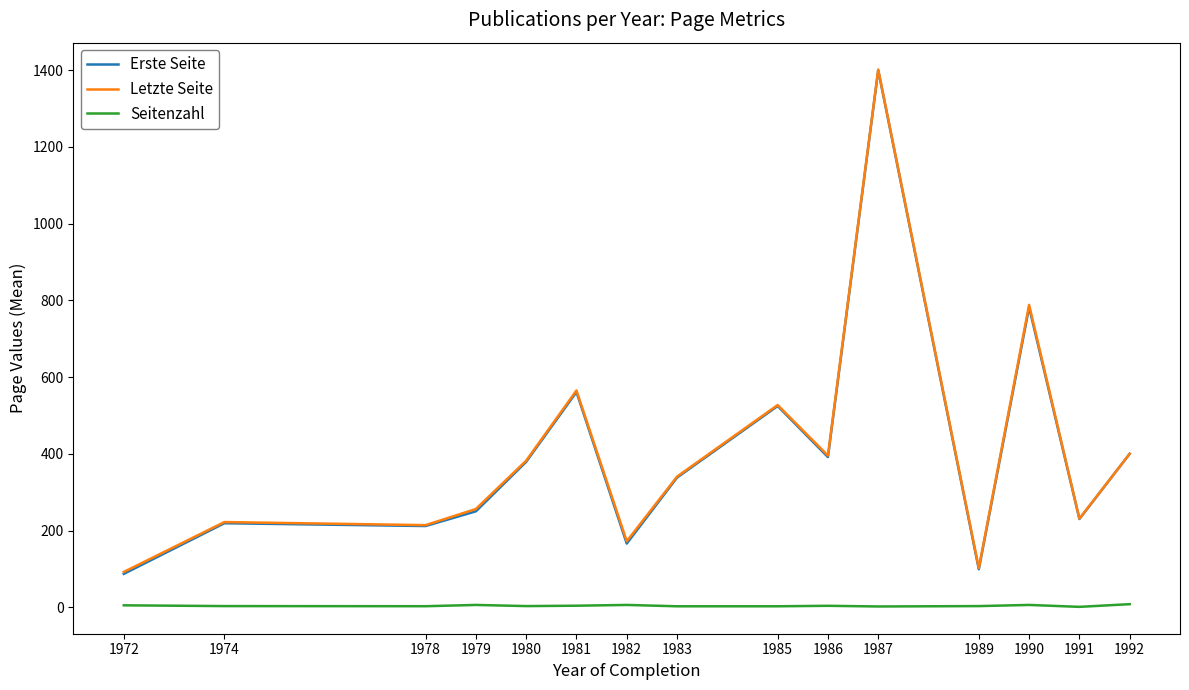

What is the lowest value of the Letzte Seite series?

92.0